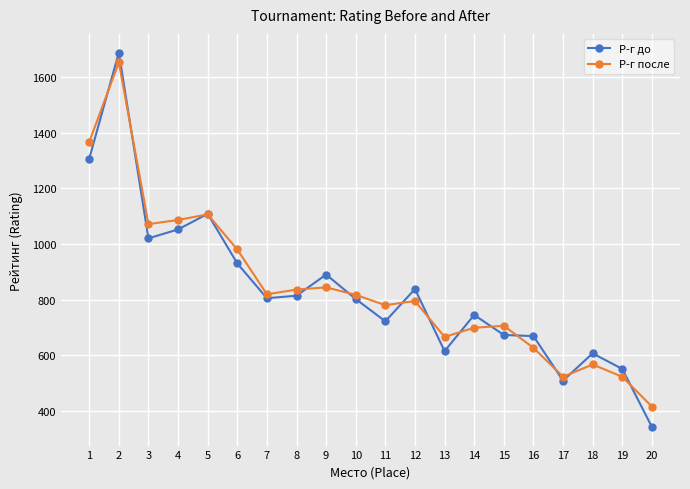

How many data points in Р-г после are less than 817?

10